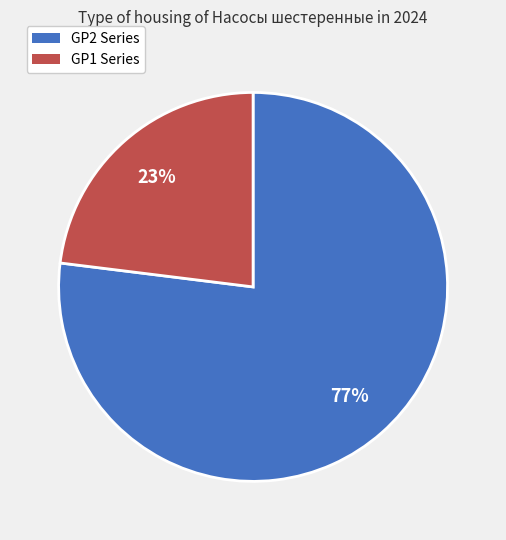

How many slices are in this pie chart?

2